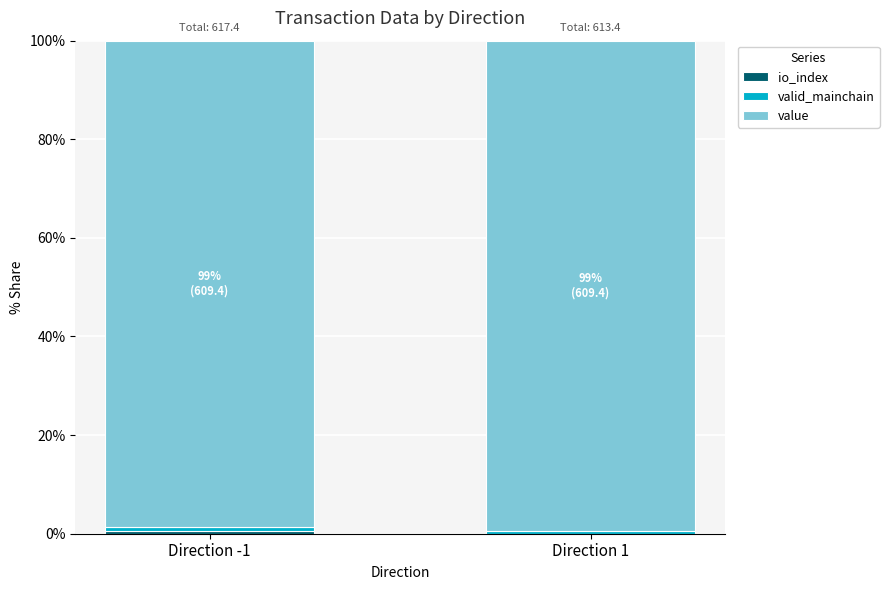

What is the total value across all series at Direction -1?

100.0